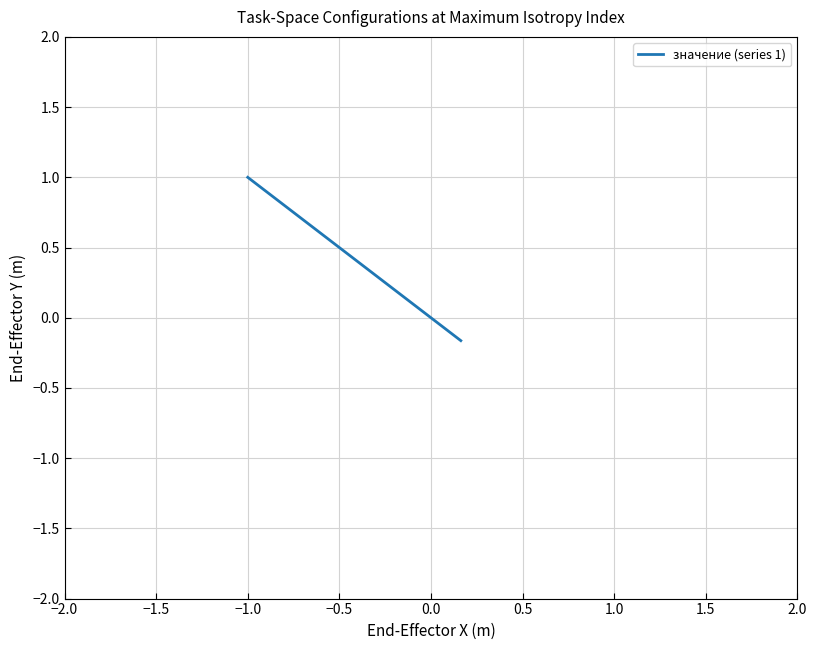

What is the difference between the maximum and minimum values?

1.2